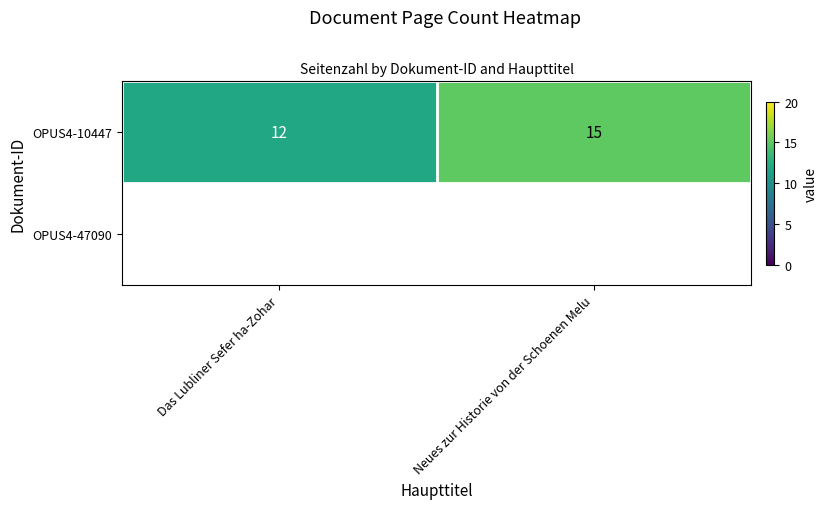

What is the maximum value shown in the chart?

15.0